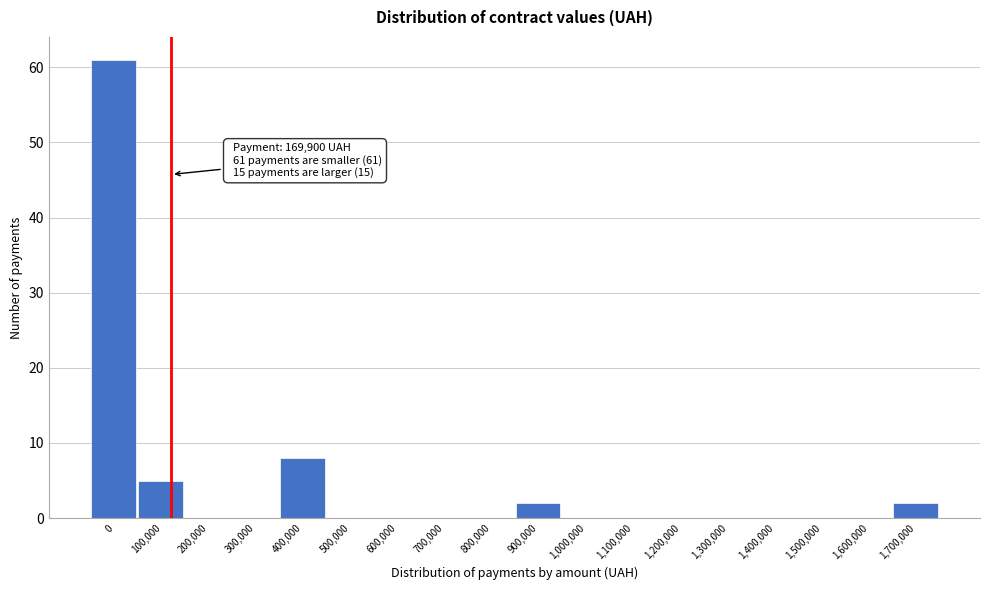

Reading left to right, what are all the values shown in this chart?

0=61	100,000=5	200,000=0	300,000=0	400,000=8	500,000=0	600,000=0	700,000=0	800,000=0	900,000=2	1,000,000=0	1,100,000=0	1,200,000=0	1,300,000=0	1,400,000=0	1,500,000=0	1,600,000=0	1,700,000=2